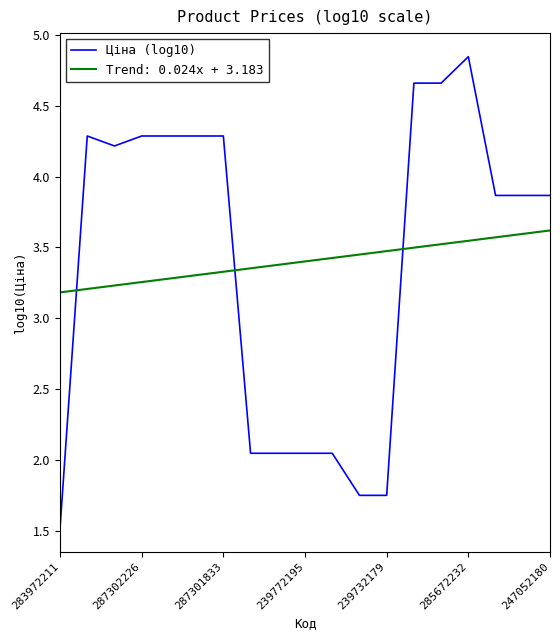

What is the minimum value for Trend: 0.024x + 3.183?

3.2